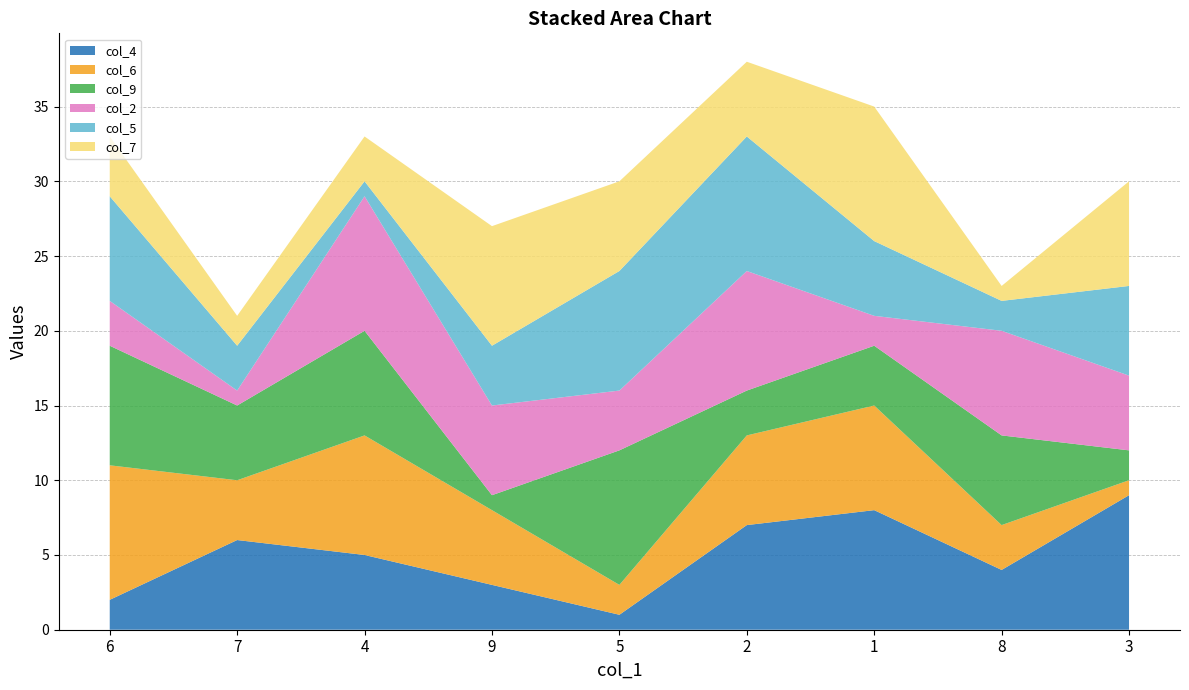

Reading left to right, list all the values displayed in this chart.

col_4: 6=2	7=6	4=5	9=3	5=1	2=7	1=8	8=4	3=9
col_6: 6=9	7=4	4=8	9=5	5=2	2=6	1=7	8=3	3=1
col_9: 6=8	7=5	4=7	9=1	5=9	2=3	1=4	8=6	3=2
col_2: 6=3	7=1	4=9	9=6	5=4	2=8	1=2	8=7	3=5
col_5: 6=7	7=3	4=1	9=4	5=8	2=9	1=5	8=2	3=6
col_7: 6=4	7=2	4=3	9=8	5=6	2=5	1=9	8=1	3=7